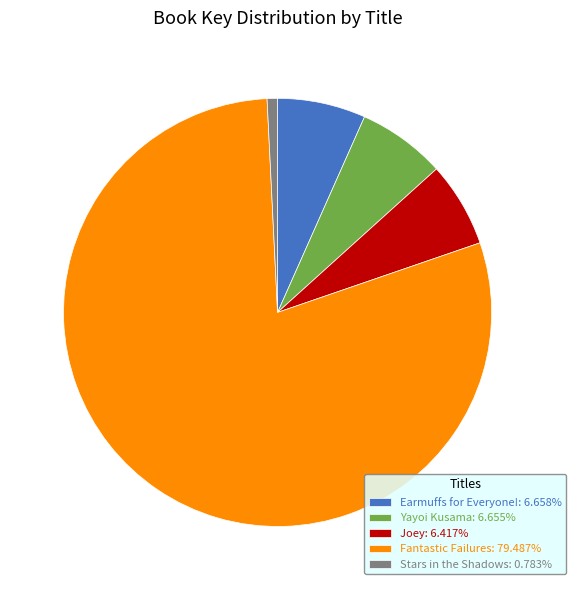

Count the number of slices in the pie.

5